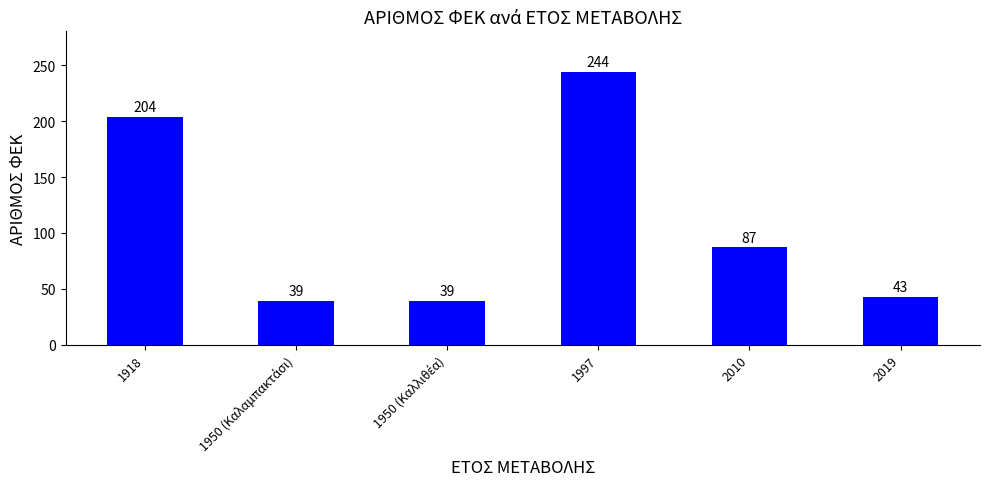

How many bars are there in total?

6